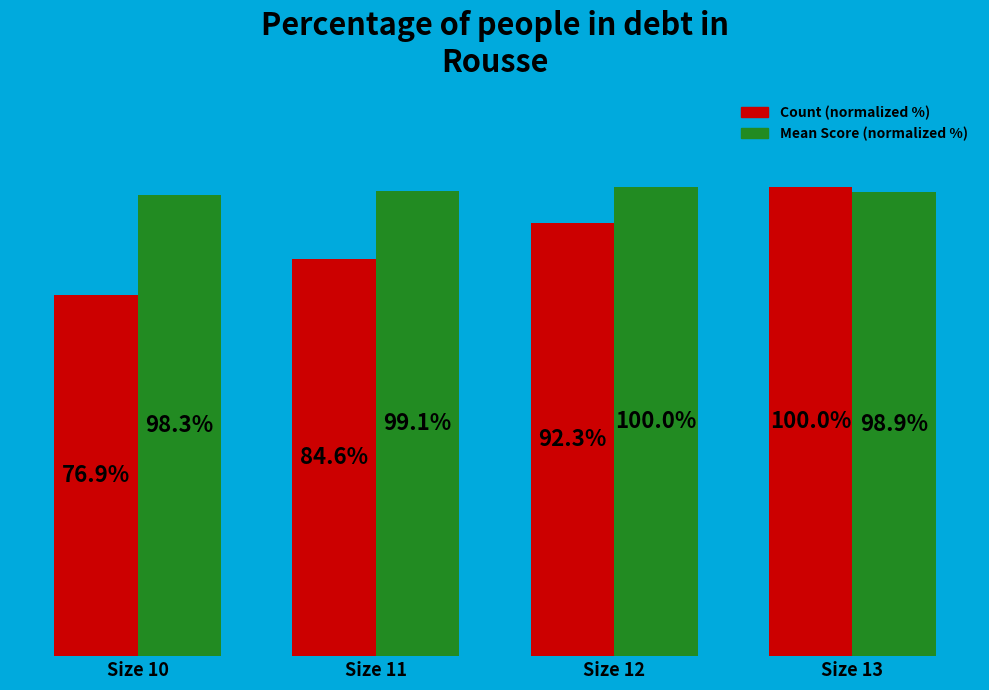

At which label does Count (normalized %) reach its peak?

Size 13